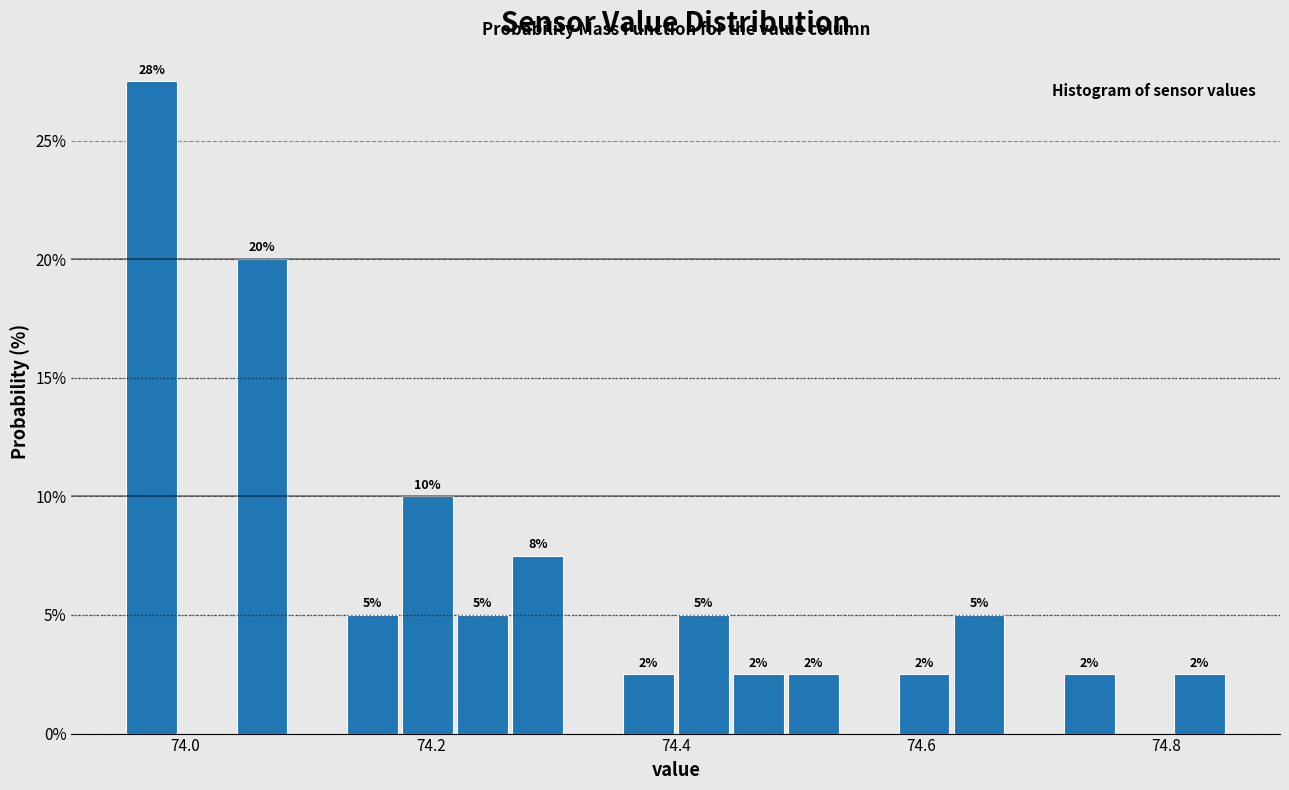

Around what value on the x-axis is the tallest bar? Give the approximate position of its centre, as read against the axis.

73.98